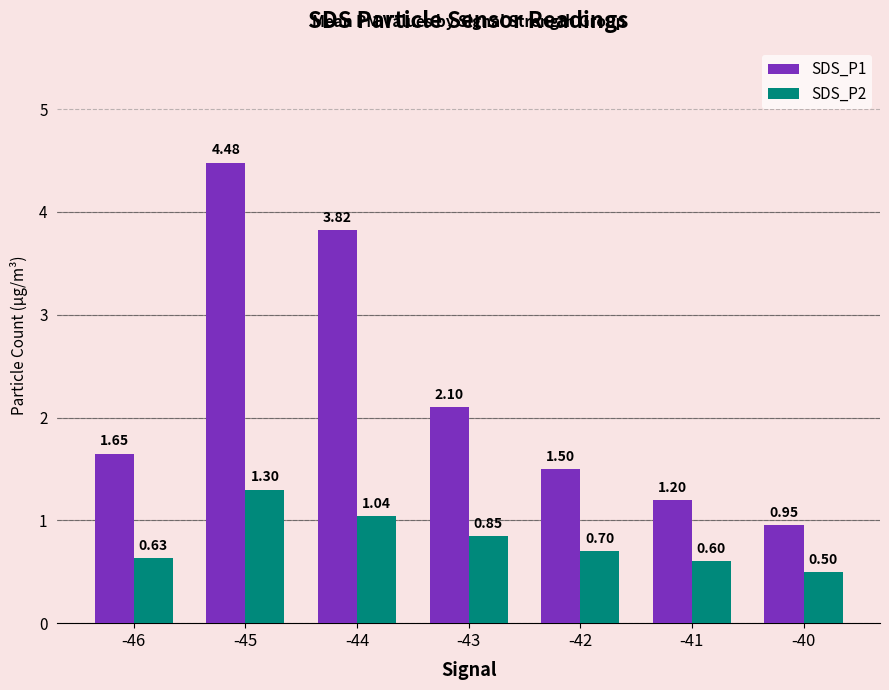

List the series in order of their peak value, lowest first.

SDS_P2, SDS_P1